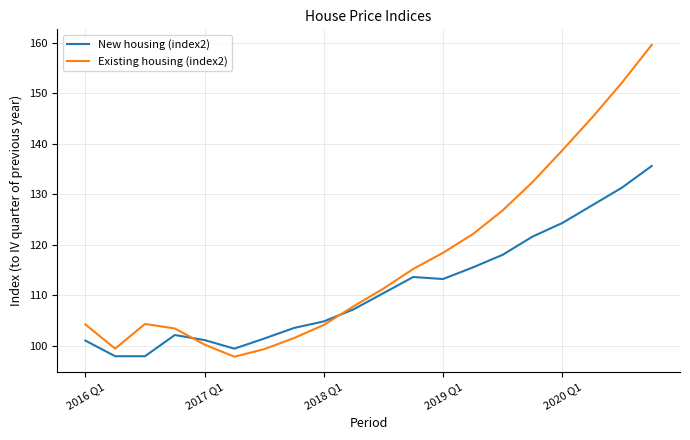

What is the maximum value shown in the chart?

159.6